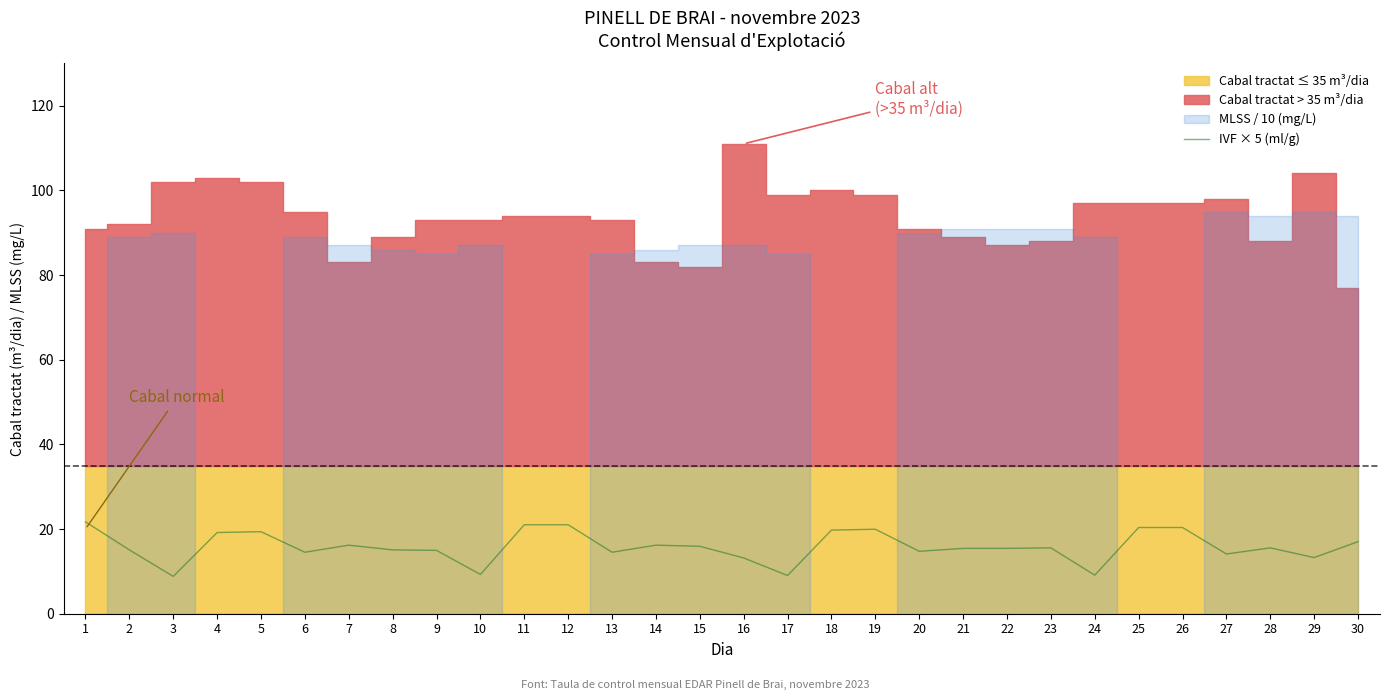

Reading left to right, transcribe all the data shown in this chart.

1=21.7	2=15.1	3=8.8	4=19.2	5=19.4	6=14.5	7=16.2	8=15.1	9=15.0	10=9.3	11=21.0	12=21.0	13=14.5	14=16.2	15=15.9	16=13.2	17=9.0	18=19.8	19=20.0	20=14.7	21=15.4	22=15.4	23=15.5	24=9.1	25=20.4	26=20.4	27=14.1	28=15.5	29=13.3	30=17.0